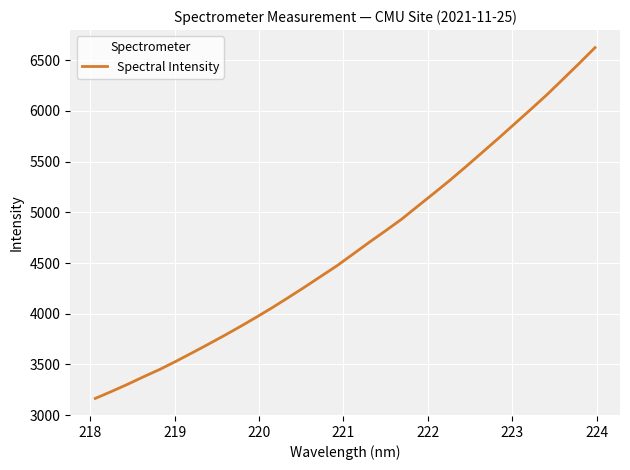

What is the greatest value displayed?

6622.8